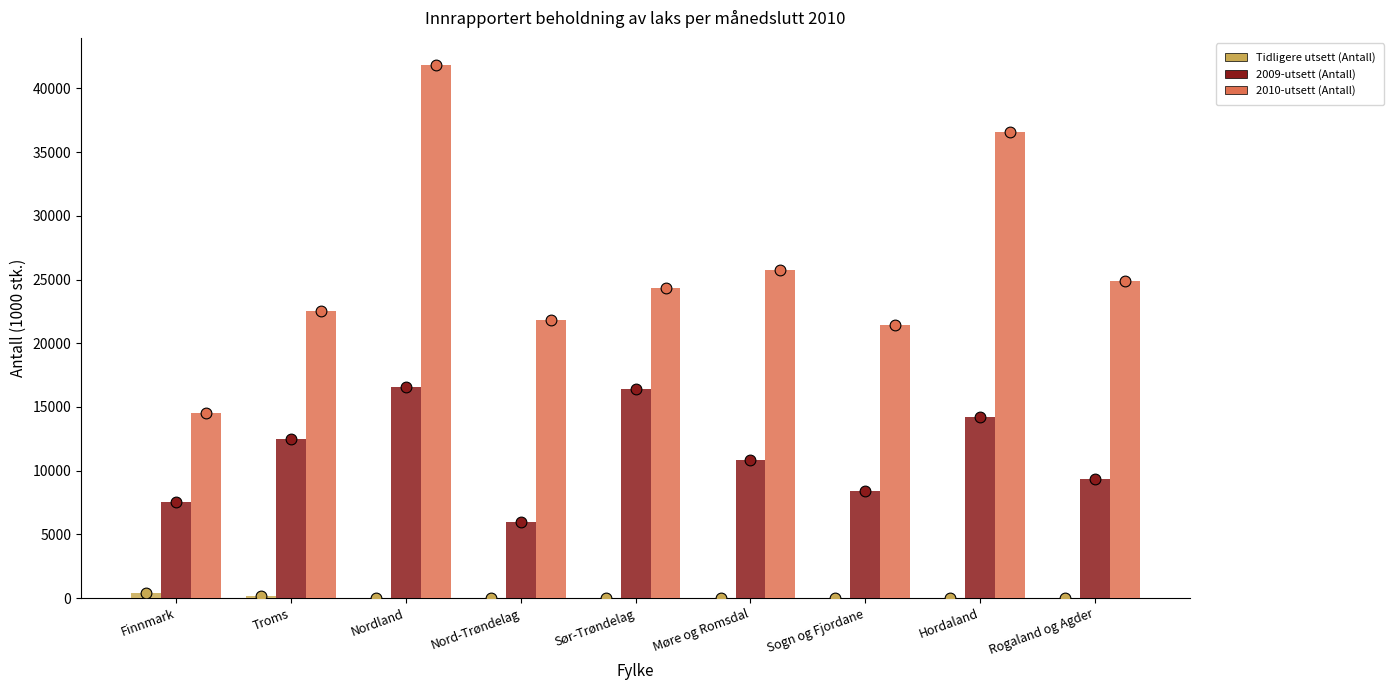

Which series reaches the minimum Y coordinate?

Tidligere utsett (Antall)